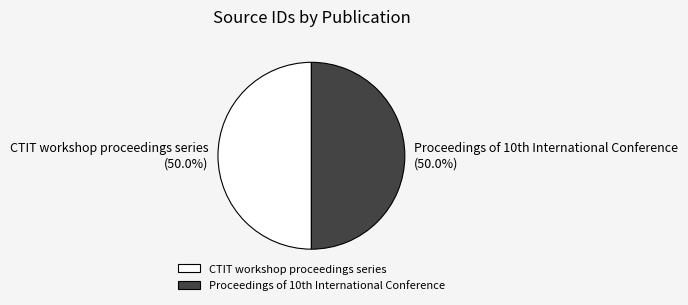

What percentage is NOT represented by CTIT workshop proceedings series?

50.0%